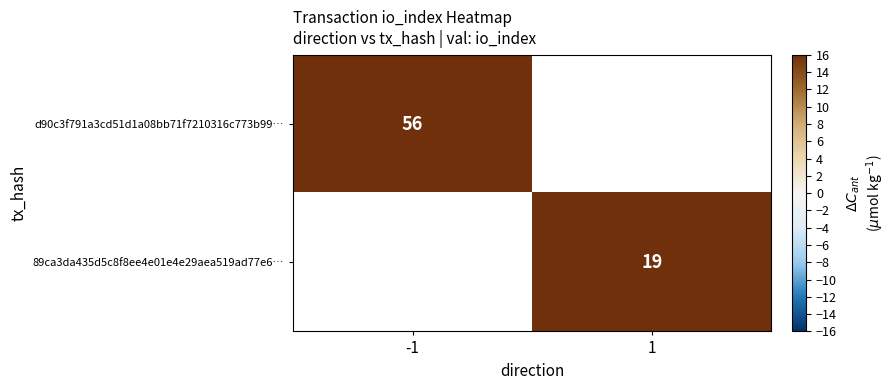

At how many categories does at least one series exceed 37?

1